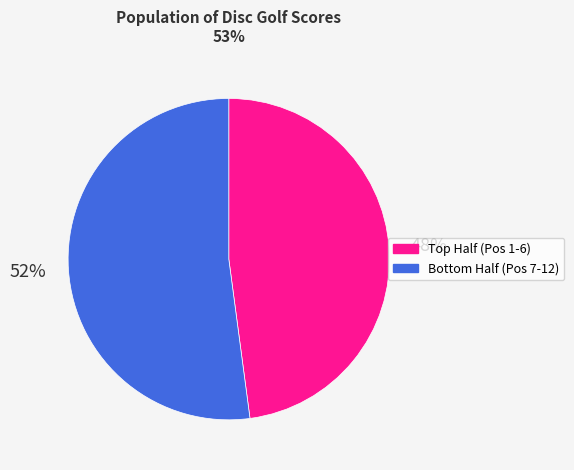

Which slice is the largest?

Bottom Half (Pos 7-12)